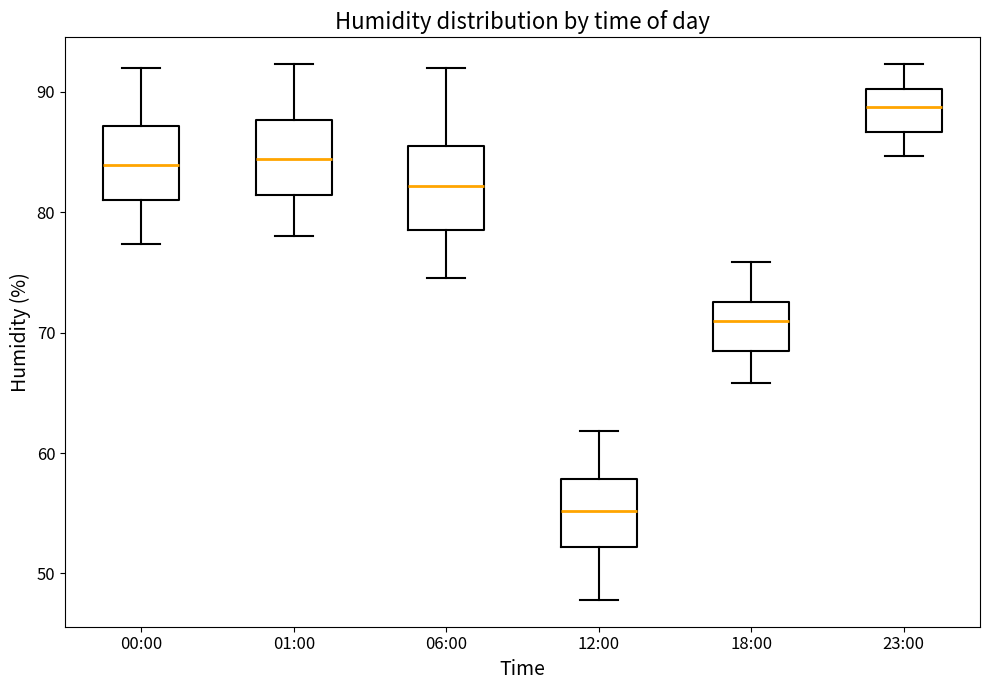

Where is the upper edge of the box for 00:00 on the y-axis? The values are not printed on the chart, so give them approximately, as read against the axis.

87